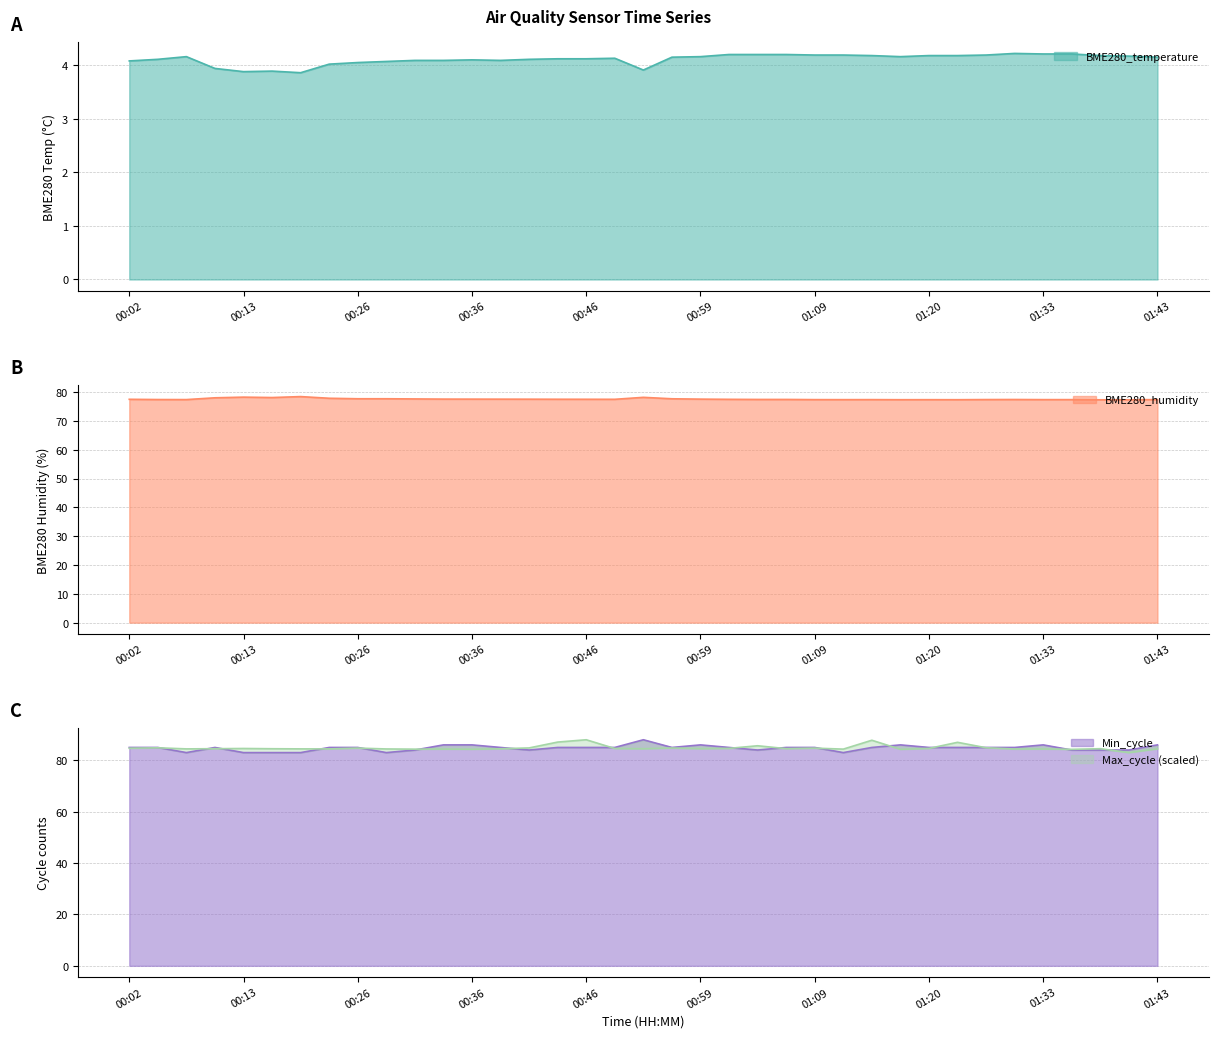

What is the minimum value shown in the chart?

3.9